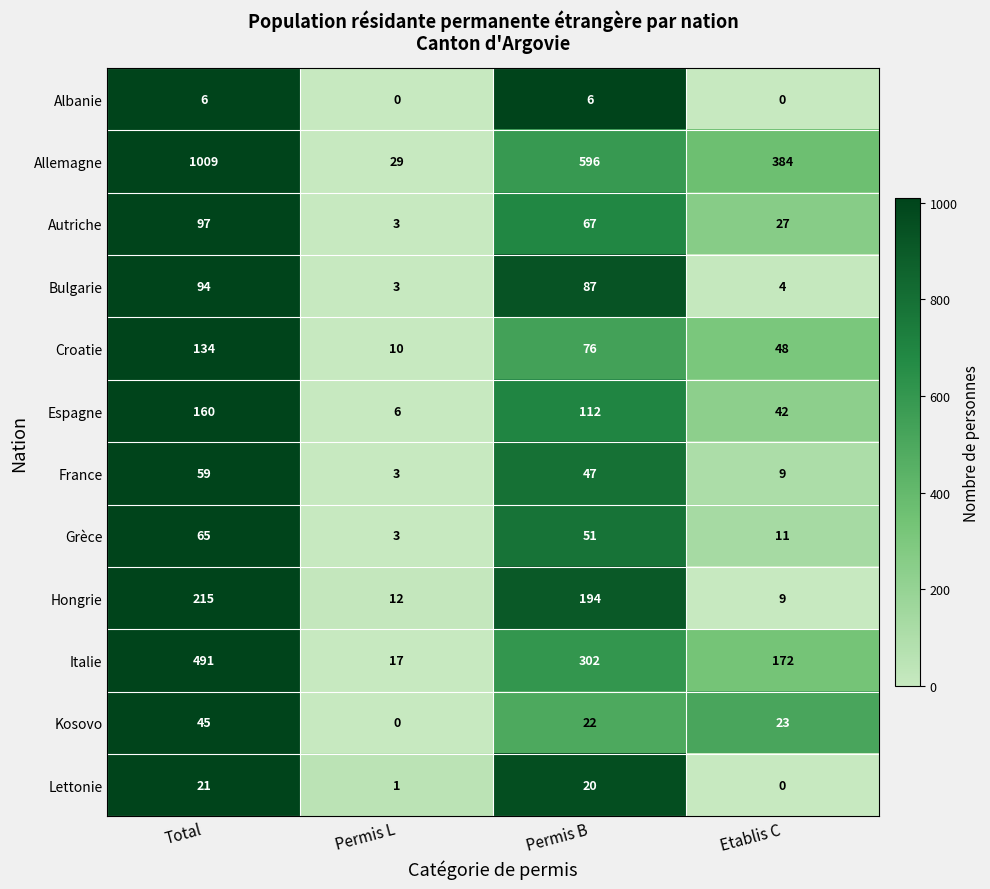

Which series has the widest spread of values?

Allemagne